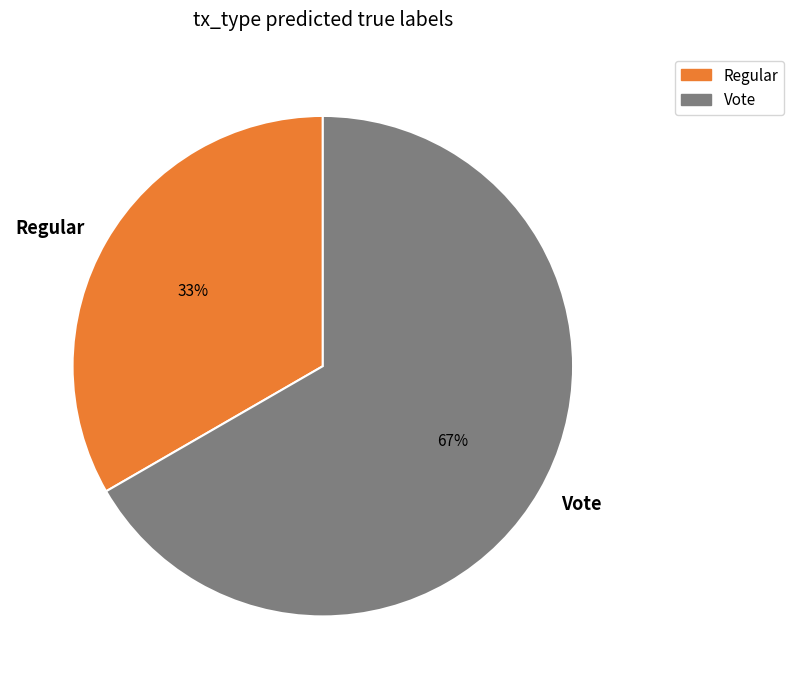

Is the sum of Regular and Vote greater than half?

Yes